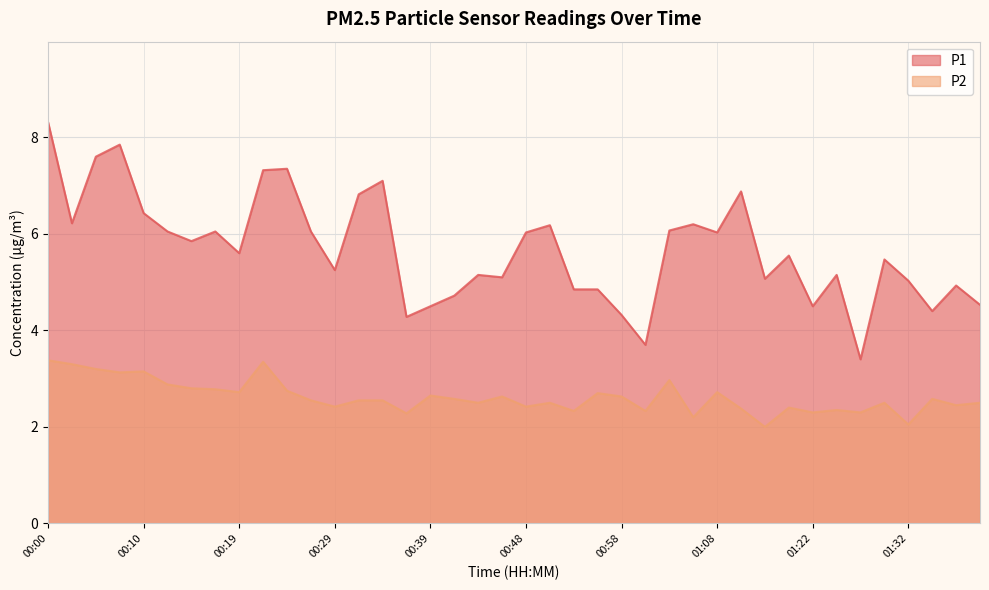

Read the P1 value at 01:27.

3.4